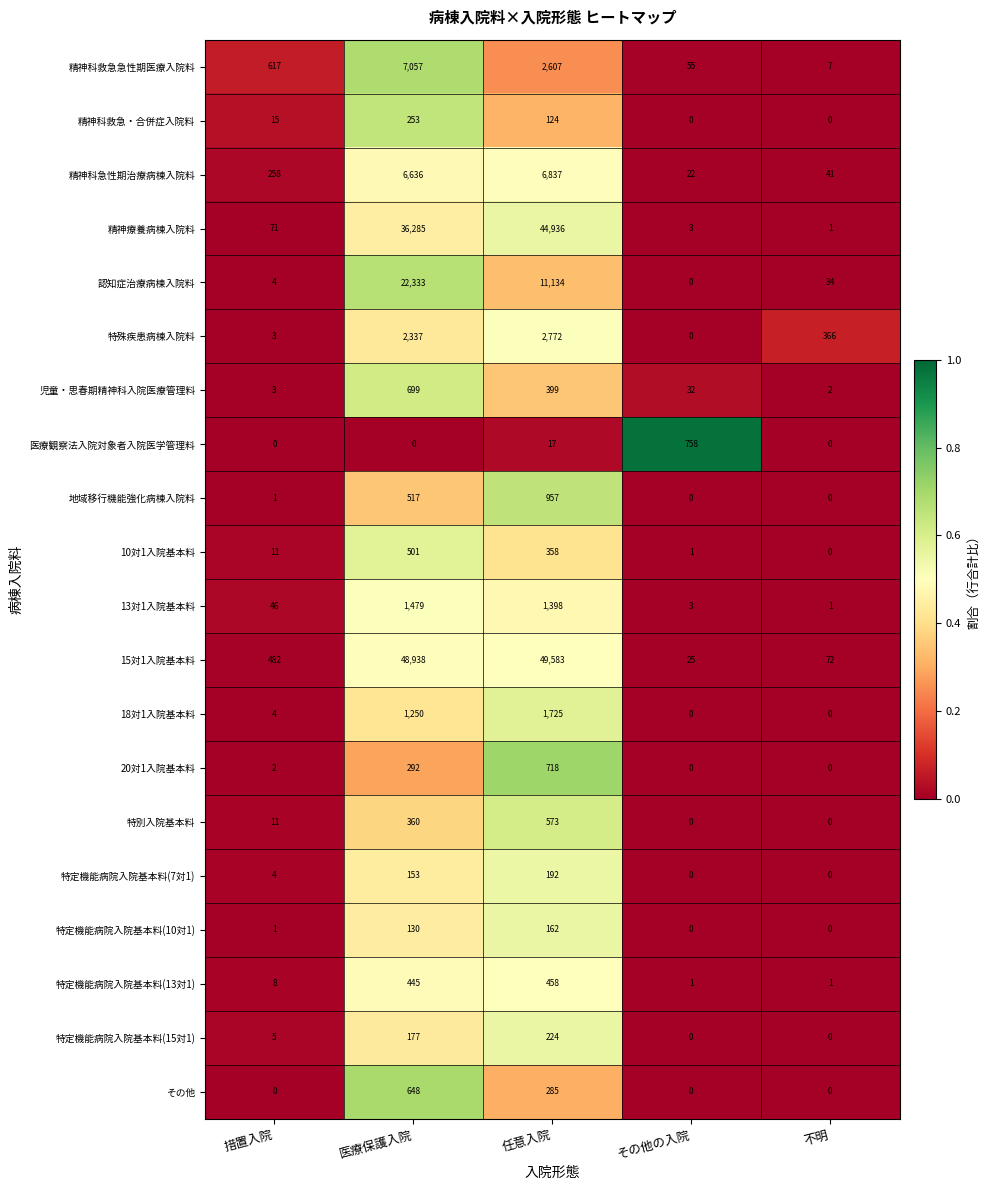

What is the average value of the その他 series?

187